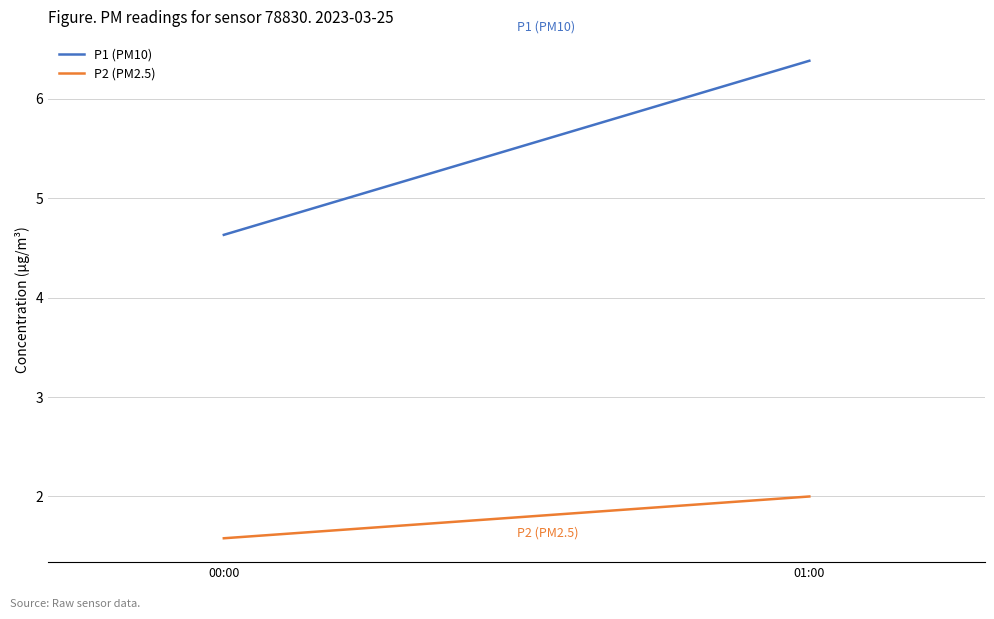

Reading right to left, what are all the values shown in this chart?

P1 (PM10): 6.4	4.6
P2 (PM2.5): 2.0	1.6